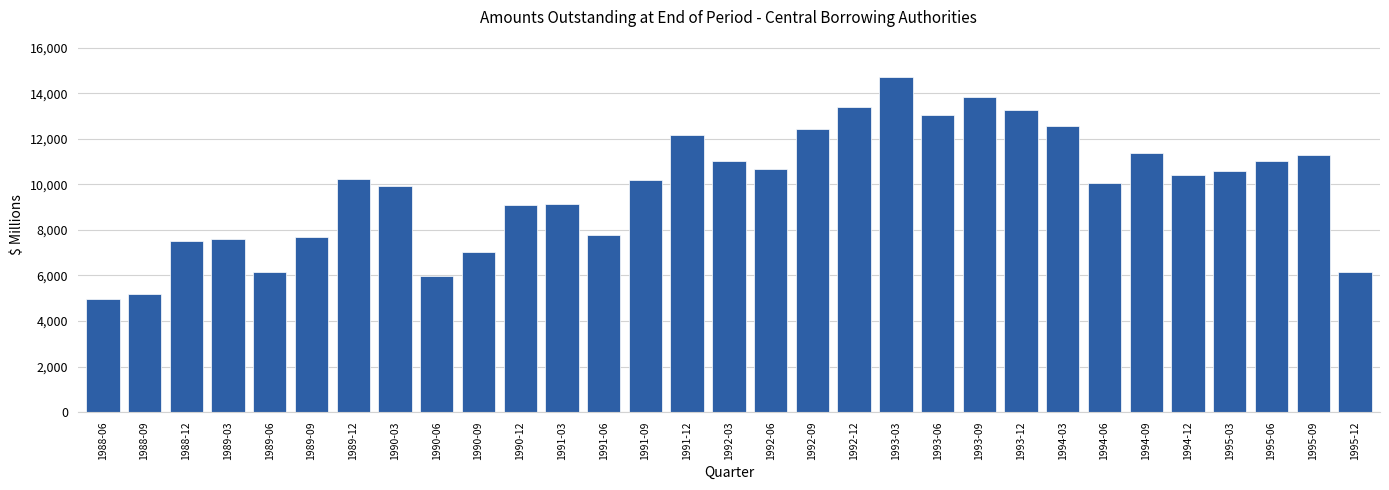

What is the label of the 12th bar from the right?

1993-03